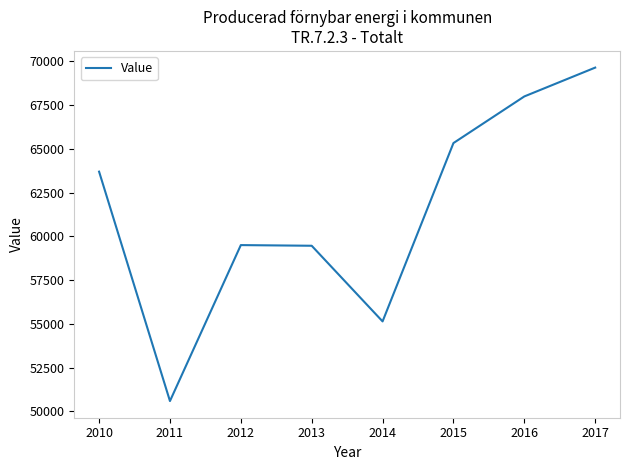

How many values are below 63703?

4